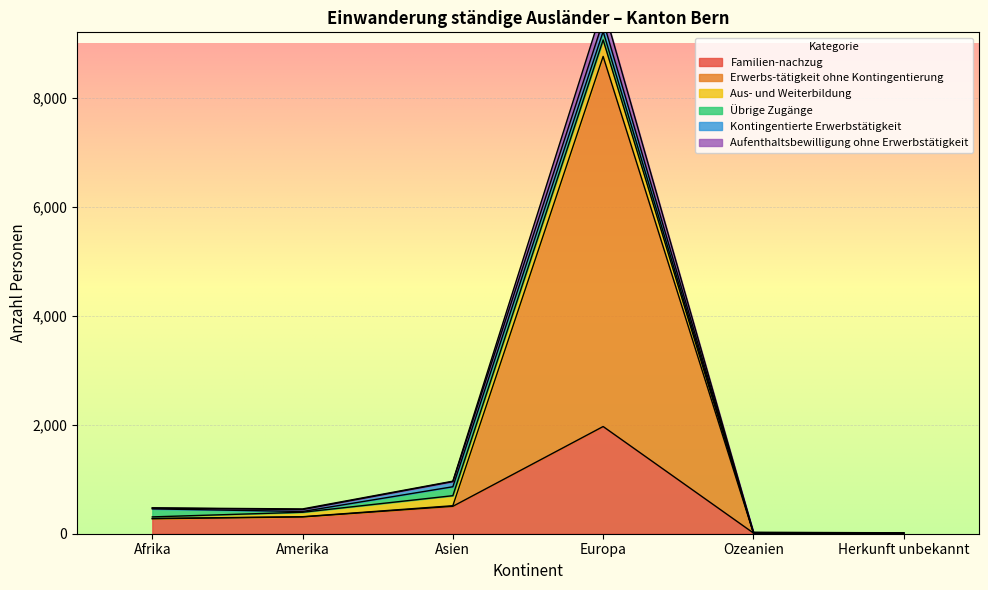

Is it true that Familien-nachzug equals 1967 at Europa?

True